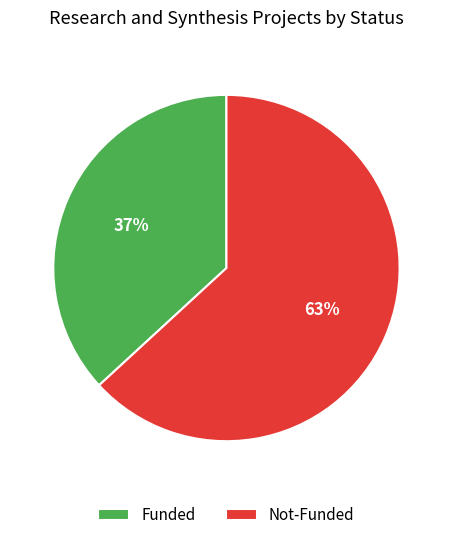

To the nearest percent, what percentage of the pie is Funded?

37%